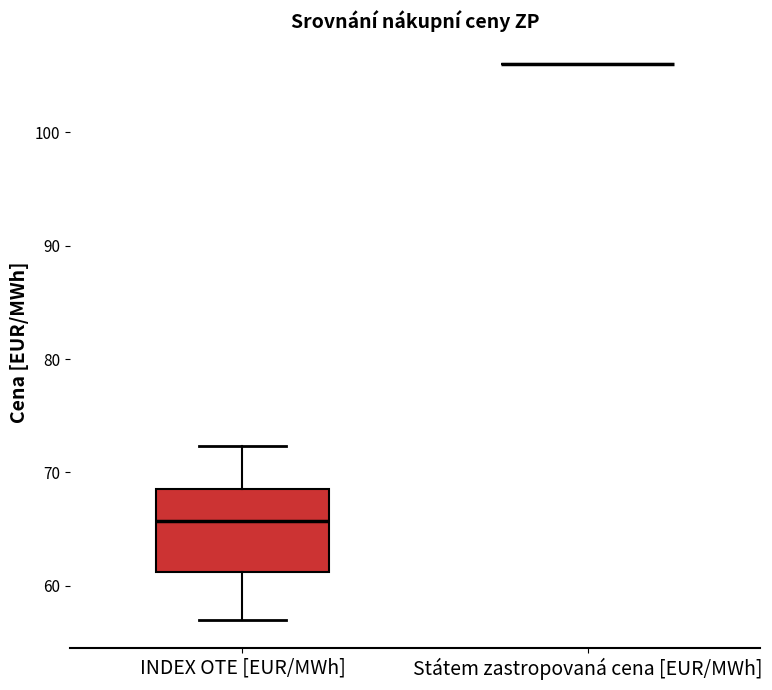

Which box is the tallest, from its lower edge to its upper edge?

INDEX OTE [EUR/MWh]